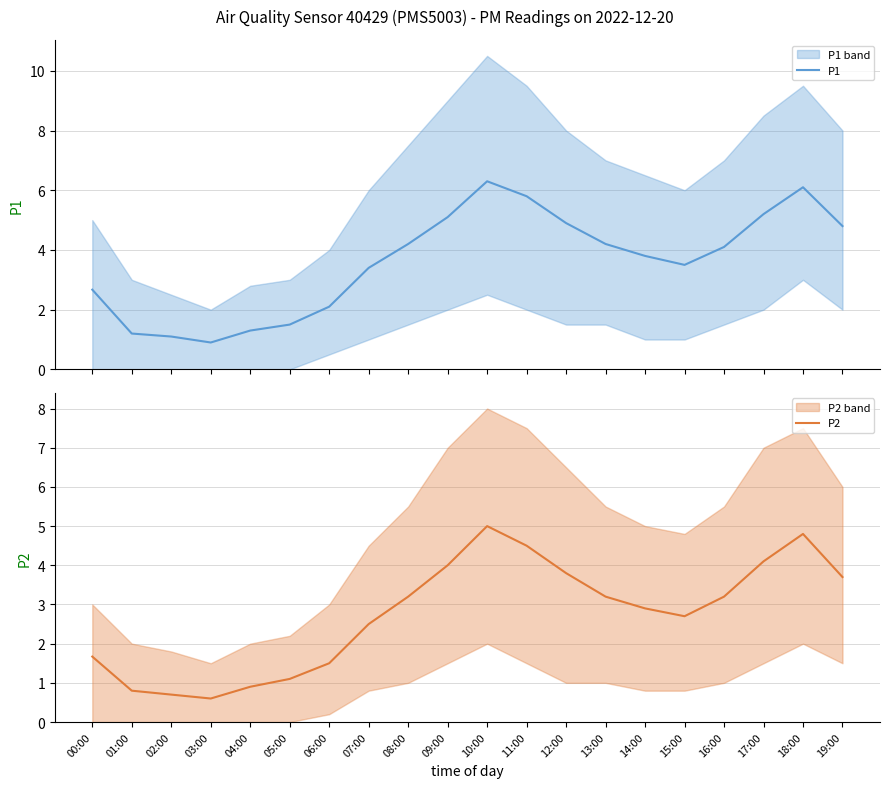

List the series in order of their peak value, lowest first.

P2, P1